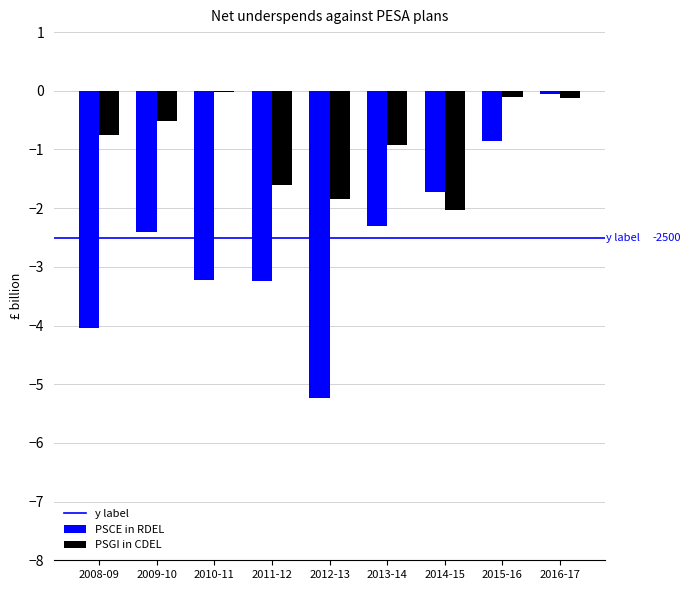

Which series has the largest total across all categories?

PSGI in CDEL